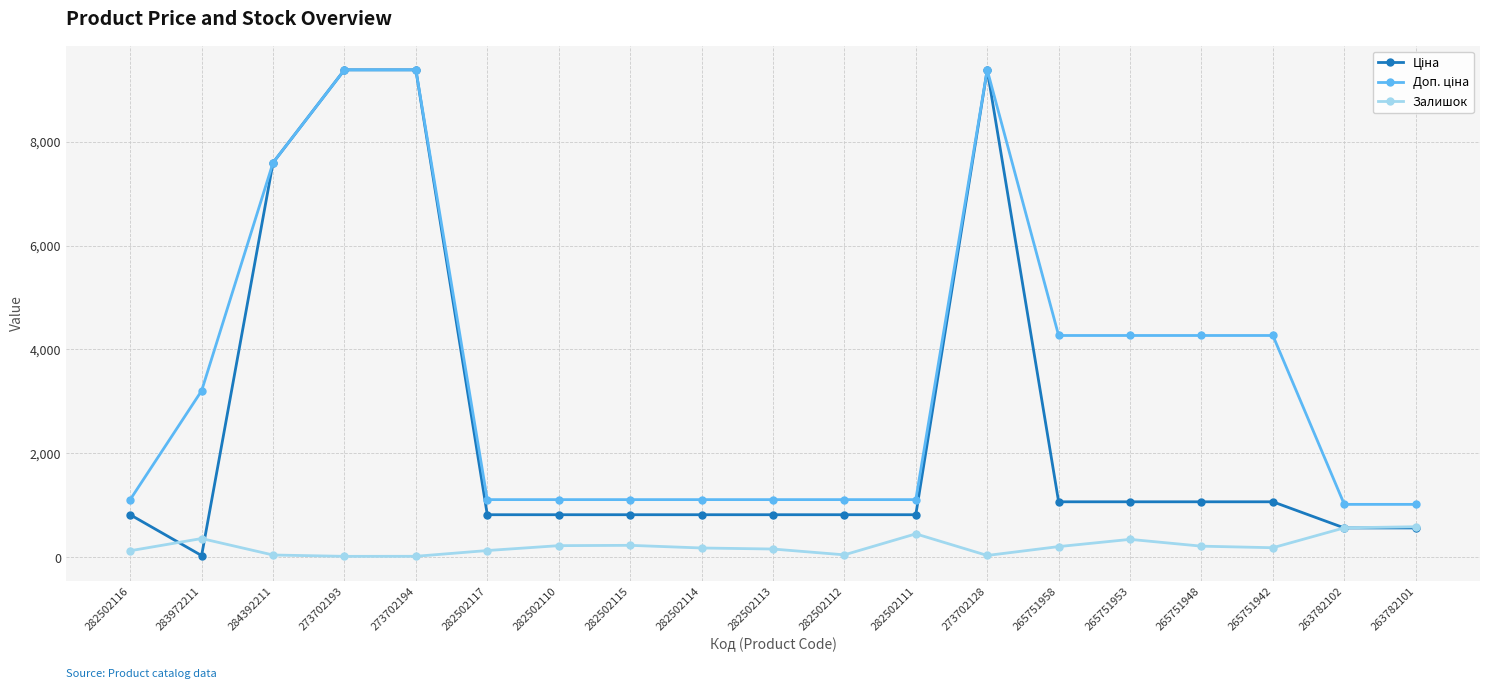

What is the total value across all series at 263782101?

2168.8